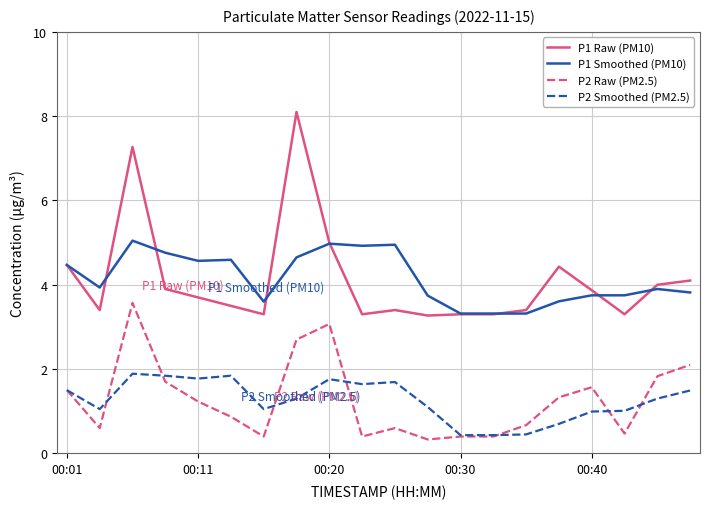

What is the maximum value for P1 Raw (PM10)?

8.1